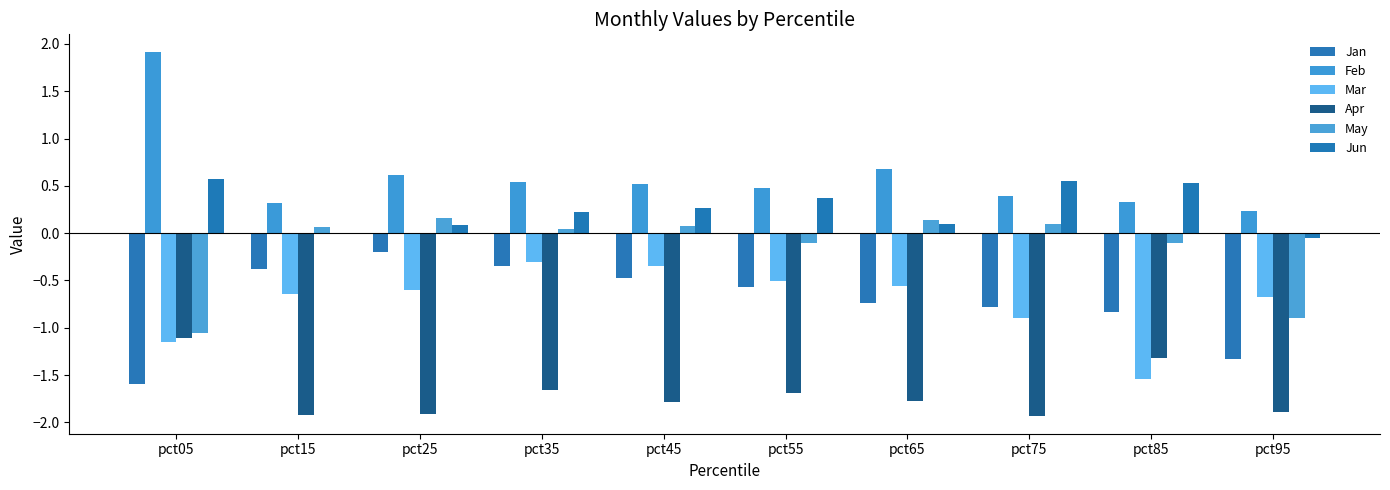

Reading left to right, list all the values displayed in this chart.

Jan: -1.6	-0.4	-0.2	-0.3	-0.5	-0.6	-0.7	-0.8	-0.8	-1.3
Feb: 1.9	0.3	0.6	0.5	0.5	0.5	0.7	0.4	0.3	0.2
Mar: -1.1	-0.6	-0.6	-0.3	-0.3	-0.5	-0.6	-0.9	-1.5	-0.7
Apr: -1.1	-1.9	-1.9	-1.7	-1.8	-1.7	-1.8	-1.9	-1.3	-1.9
May: -1.1	0.1	0.2	0.0	0.1	-0.1	0.1	0.1	-0.1	-0.9
Jun: 0.6	-0.0	0.1	0.2	0.3	0.4	0.1	0.6	0.5	-0.0